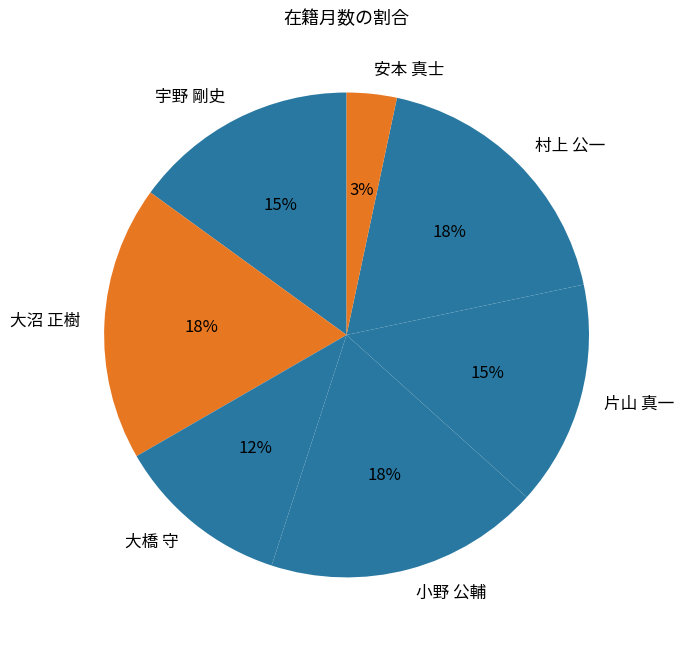

Count the number of slices in the pie.

7